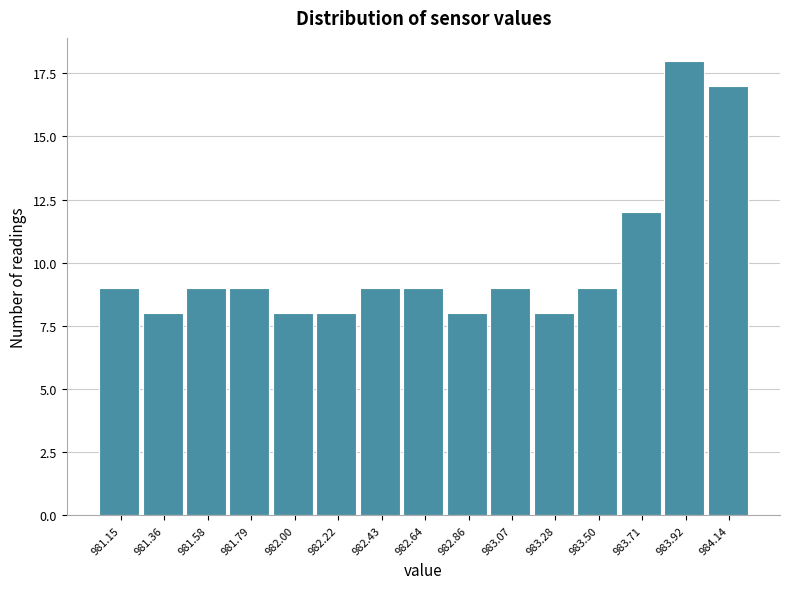

Reading left to right, transcribe all the data shown in this chart.

9	8	9	9	8	8	9	9	8	9	8	9	12	18	17